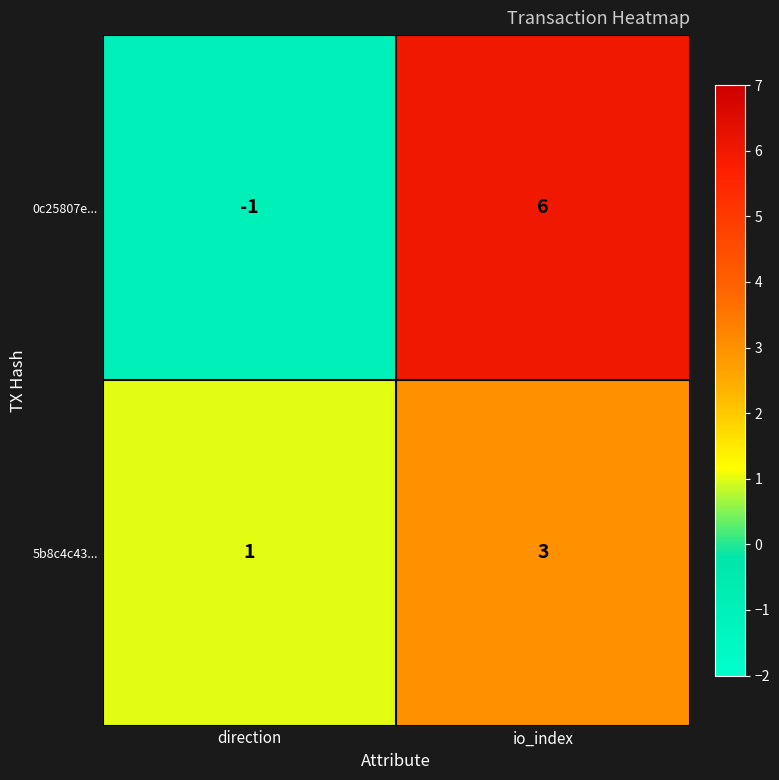

How many categories are shown in the chart?

2